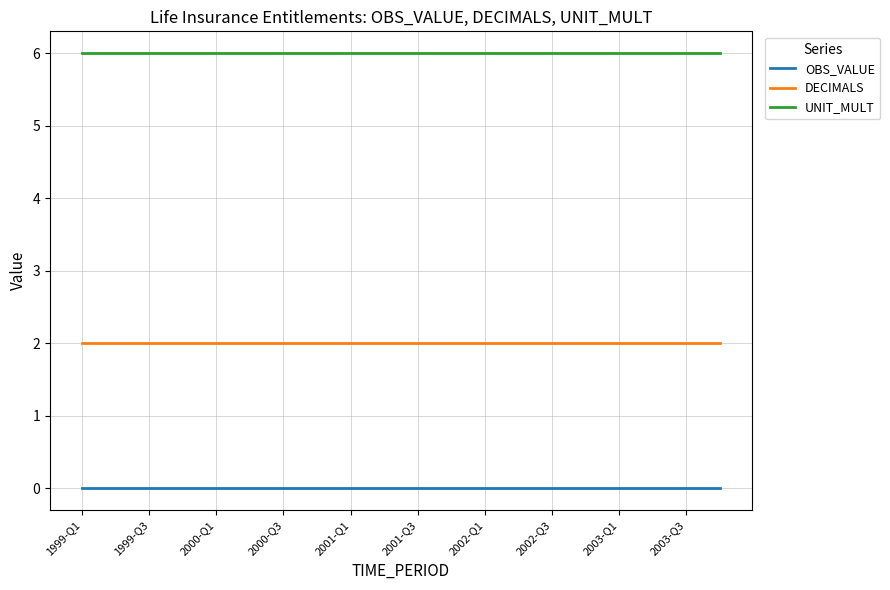

How many distinct data groups are displayed?

3